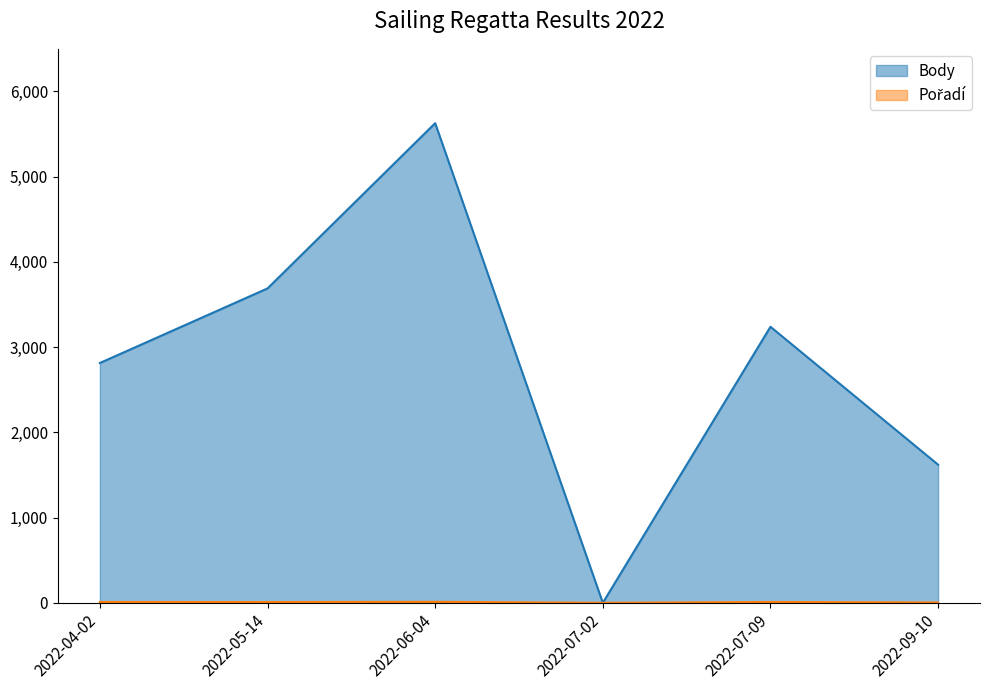

At how many categories does at least one series exceed 2188?

4